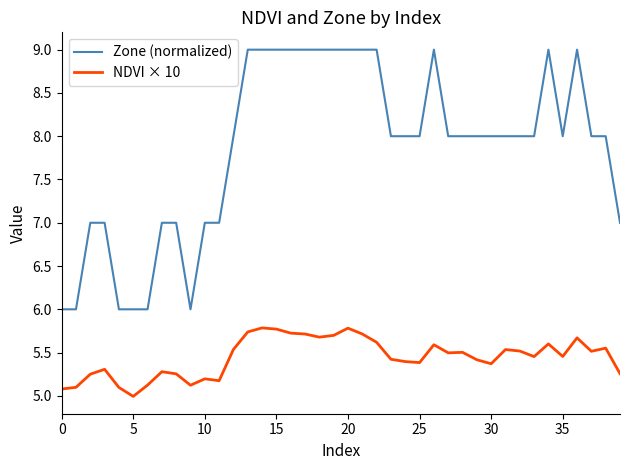

Which series has the widest spread of values?

Zone (normalized)